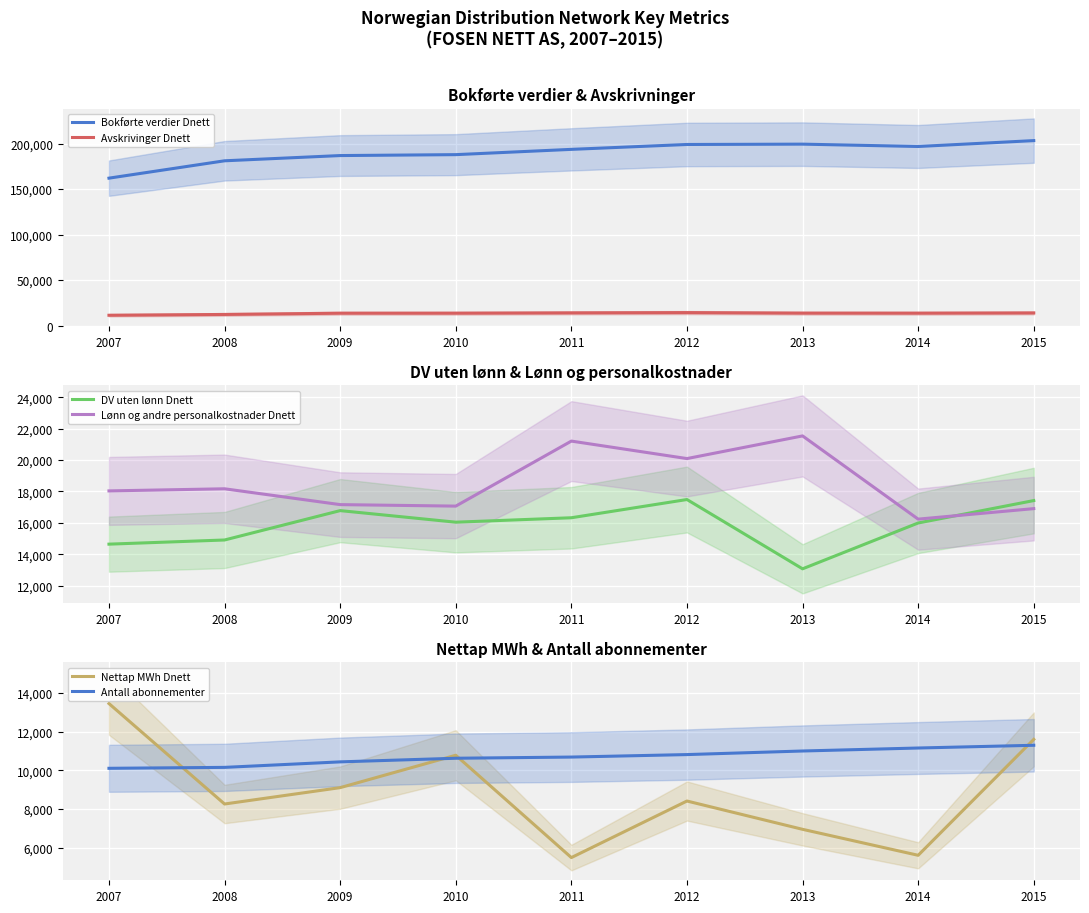

What is the total value across all series at 2011?

261257